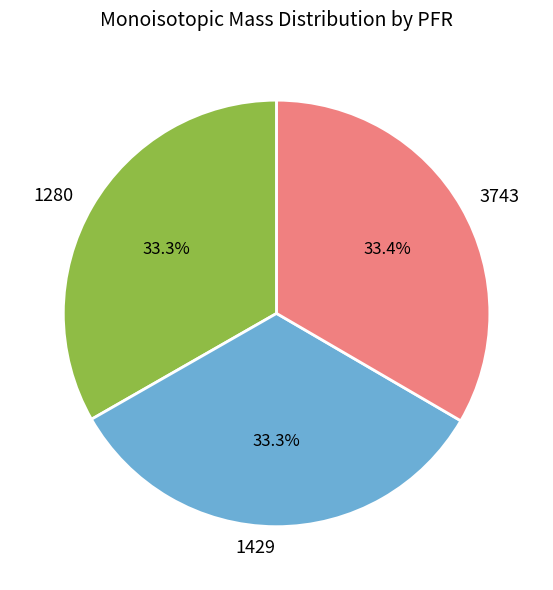

Approximately how many times larger is the value at 3743 compared to 1280?

1.0